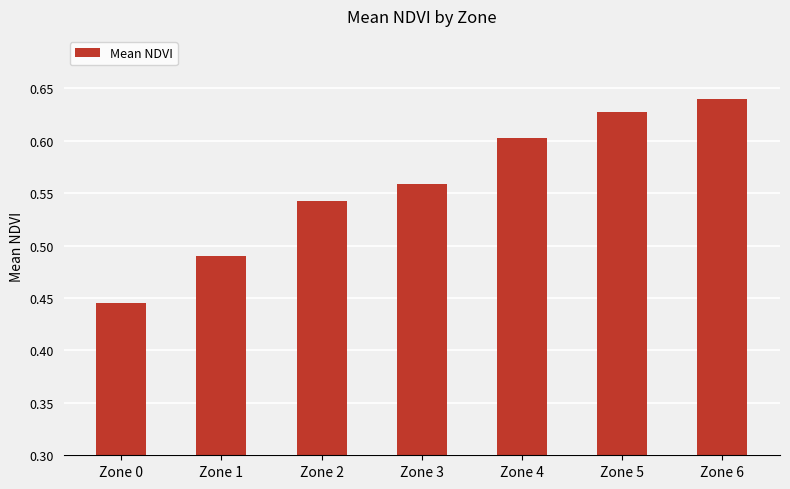

The chart shows a value of 0.6 at Zone 5. True or false?

True